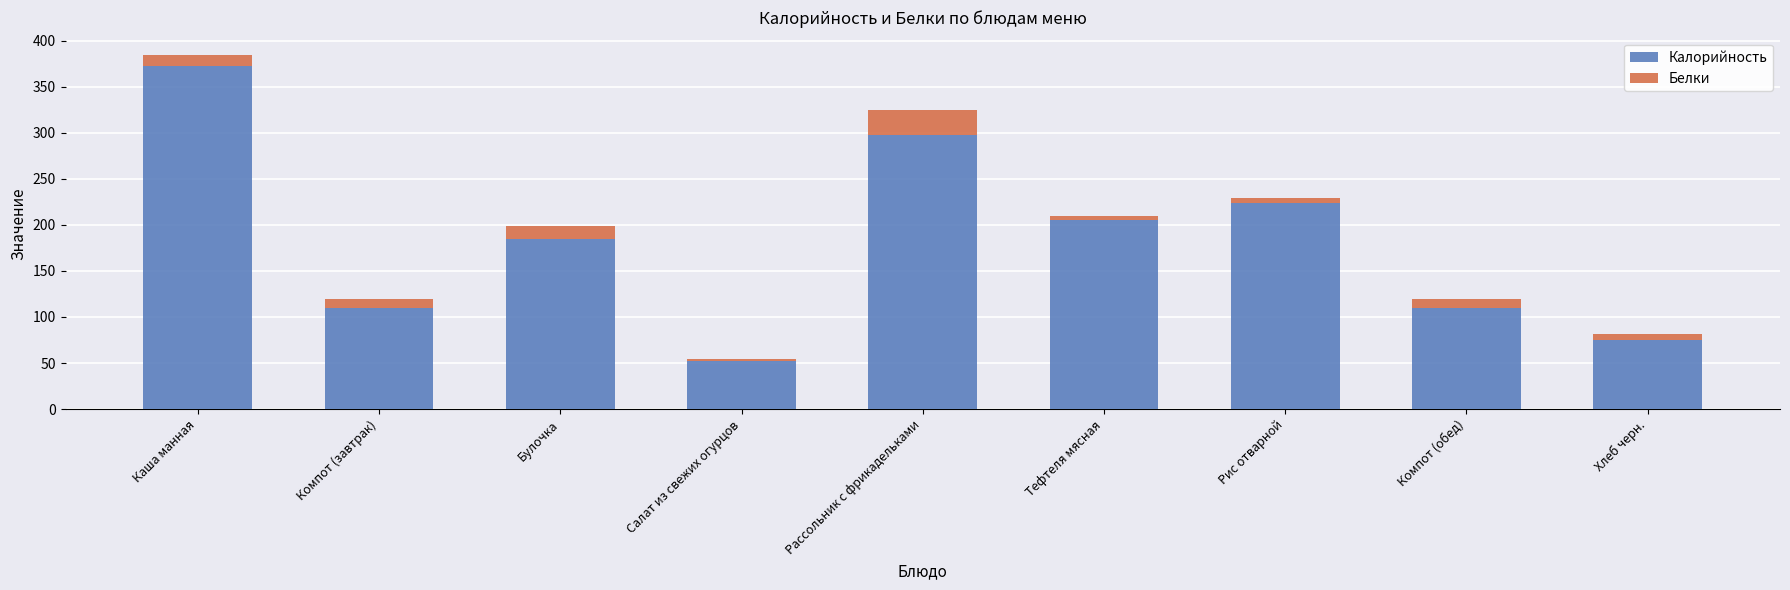

What is the sum of all Калорийность values?

1631